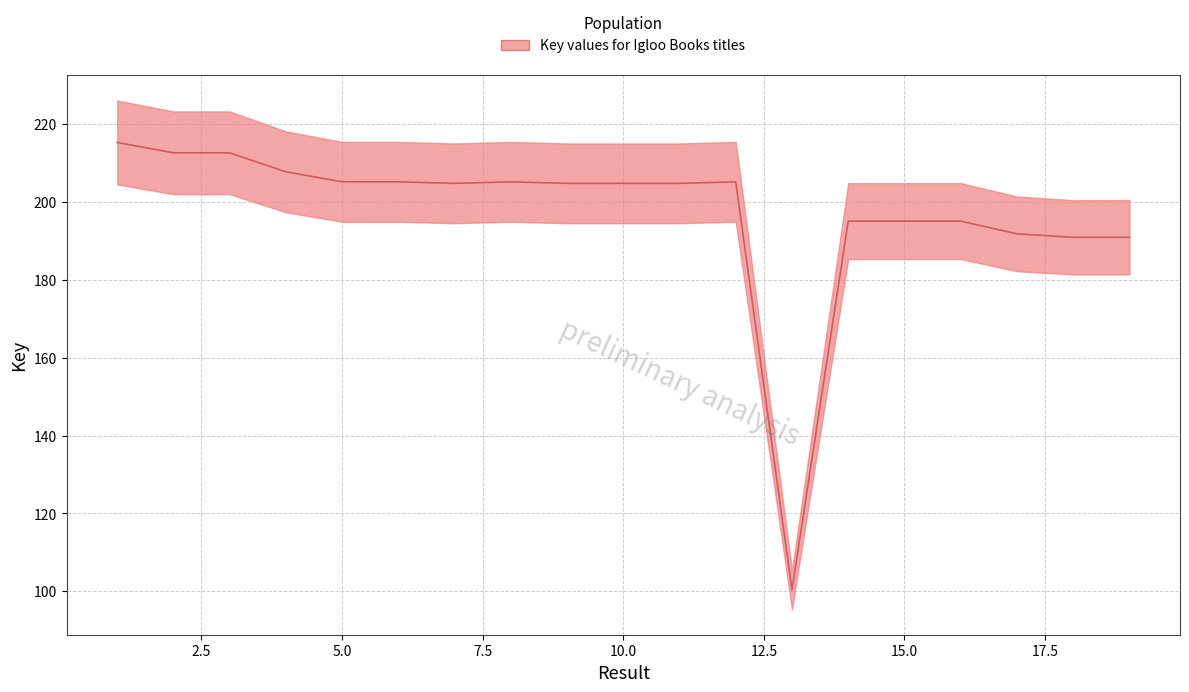

What is the value of the 1st point from the left?

215301562